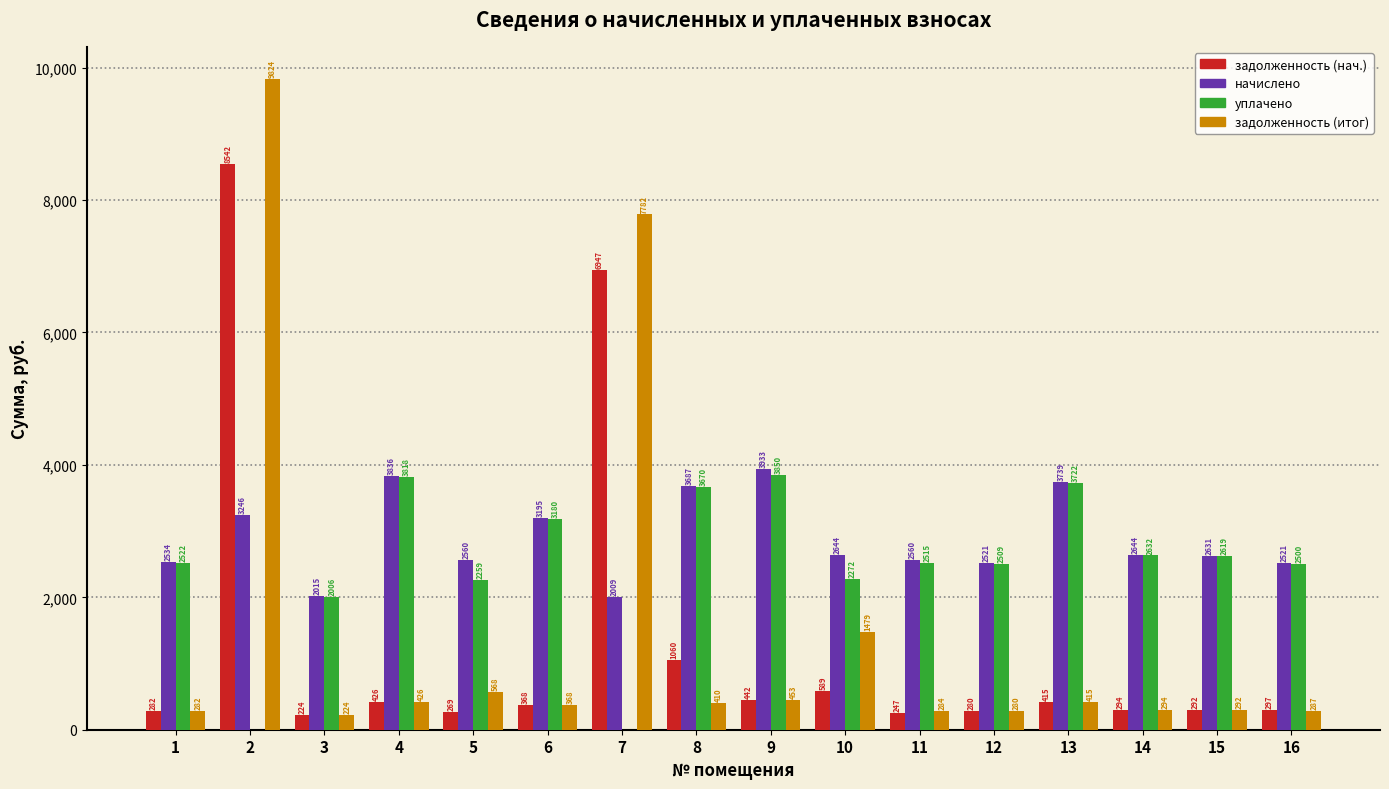

At which label is начислено closest to 2971?

6